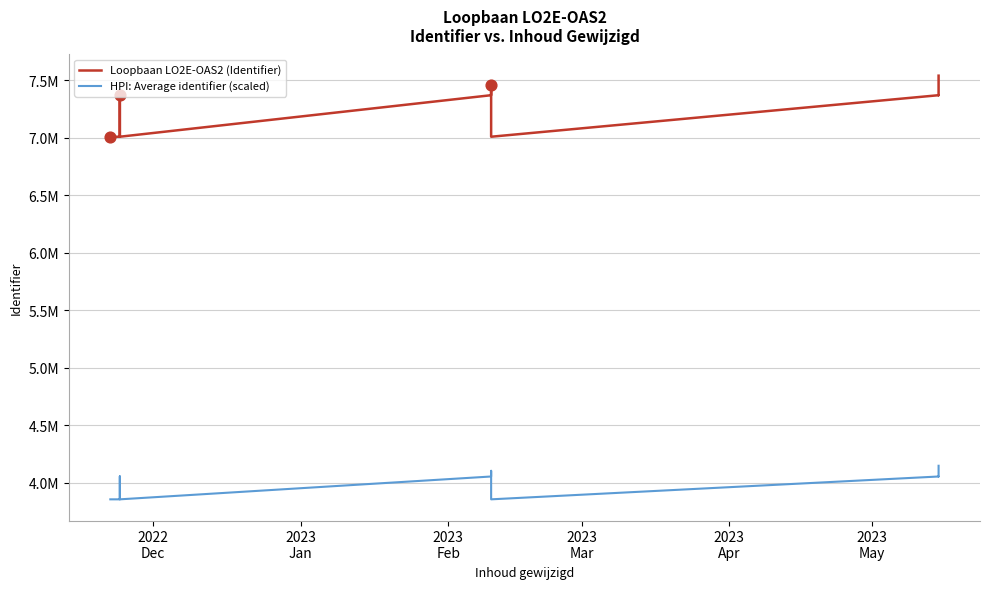

Which series has the widest spread of Y values?

Loopbaan LO2E-OAS2 (Identifier)